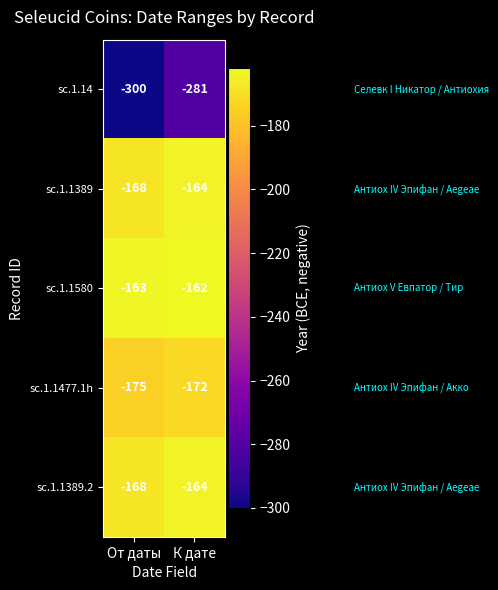

How many data points does each series have?

2